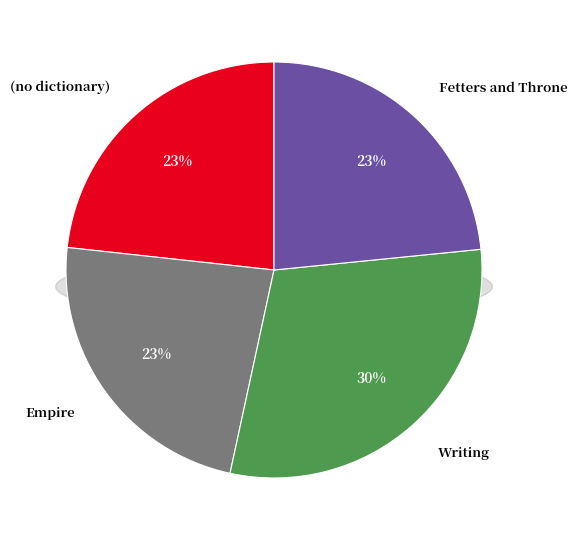

To the nearest percent, what is the average slice percentage?

25%